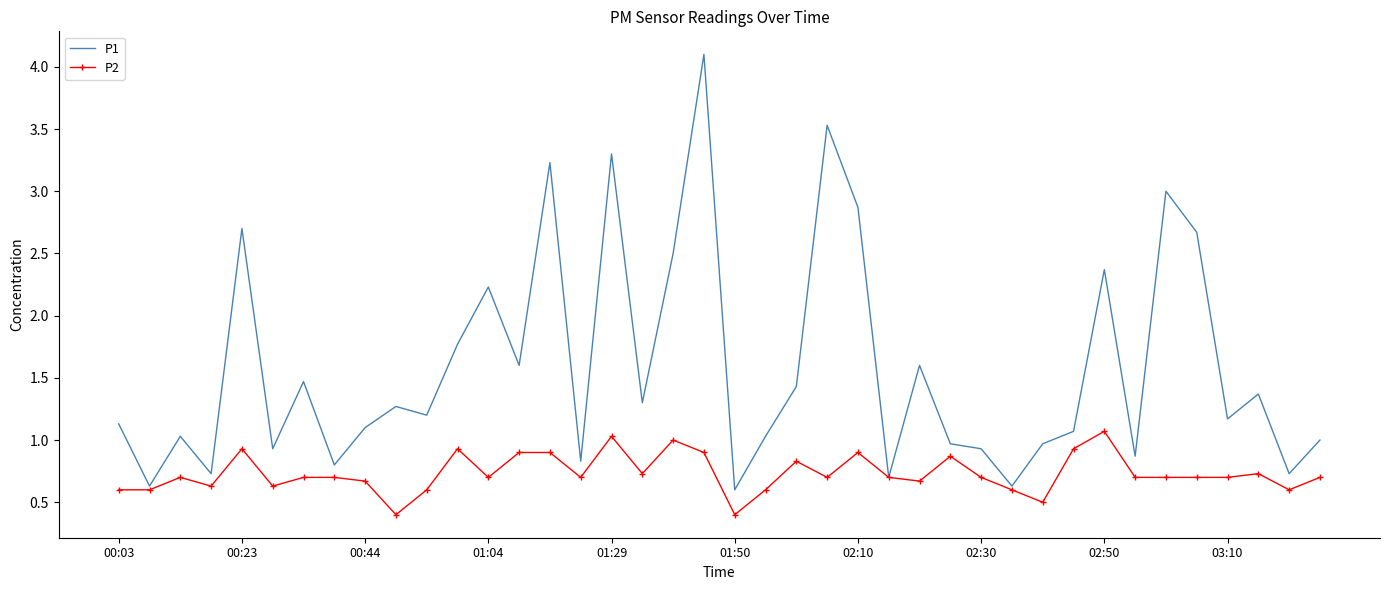

Which series has the widest spread of values?

P1